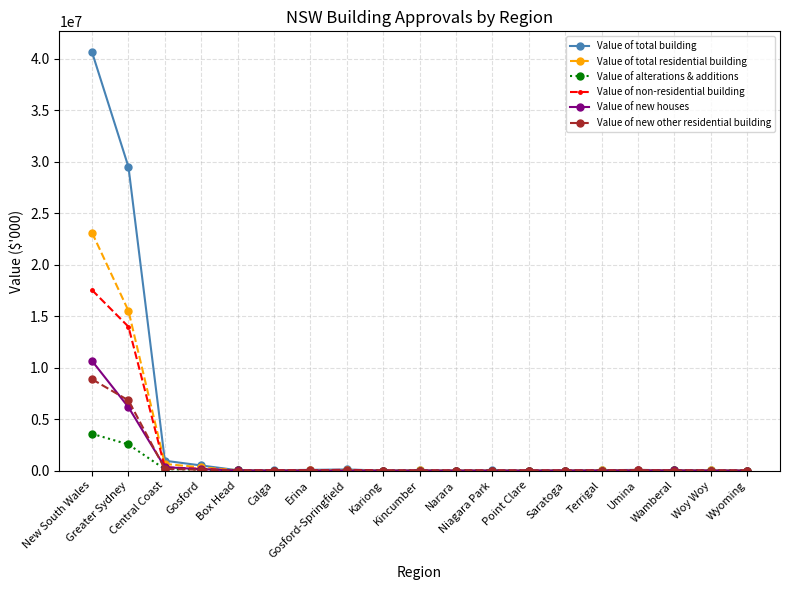

List the series in order of their peak value, lowest first.

Value of alterations & additions, Value of new other residential building, Value of new houses, Value of non-residential building, Value of total residential building, Value of total building